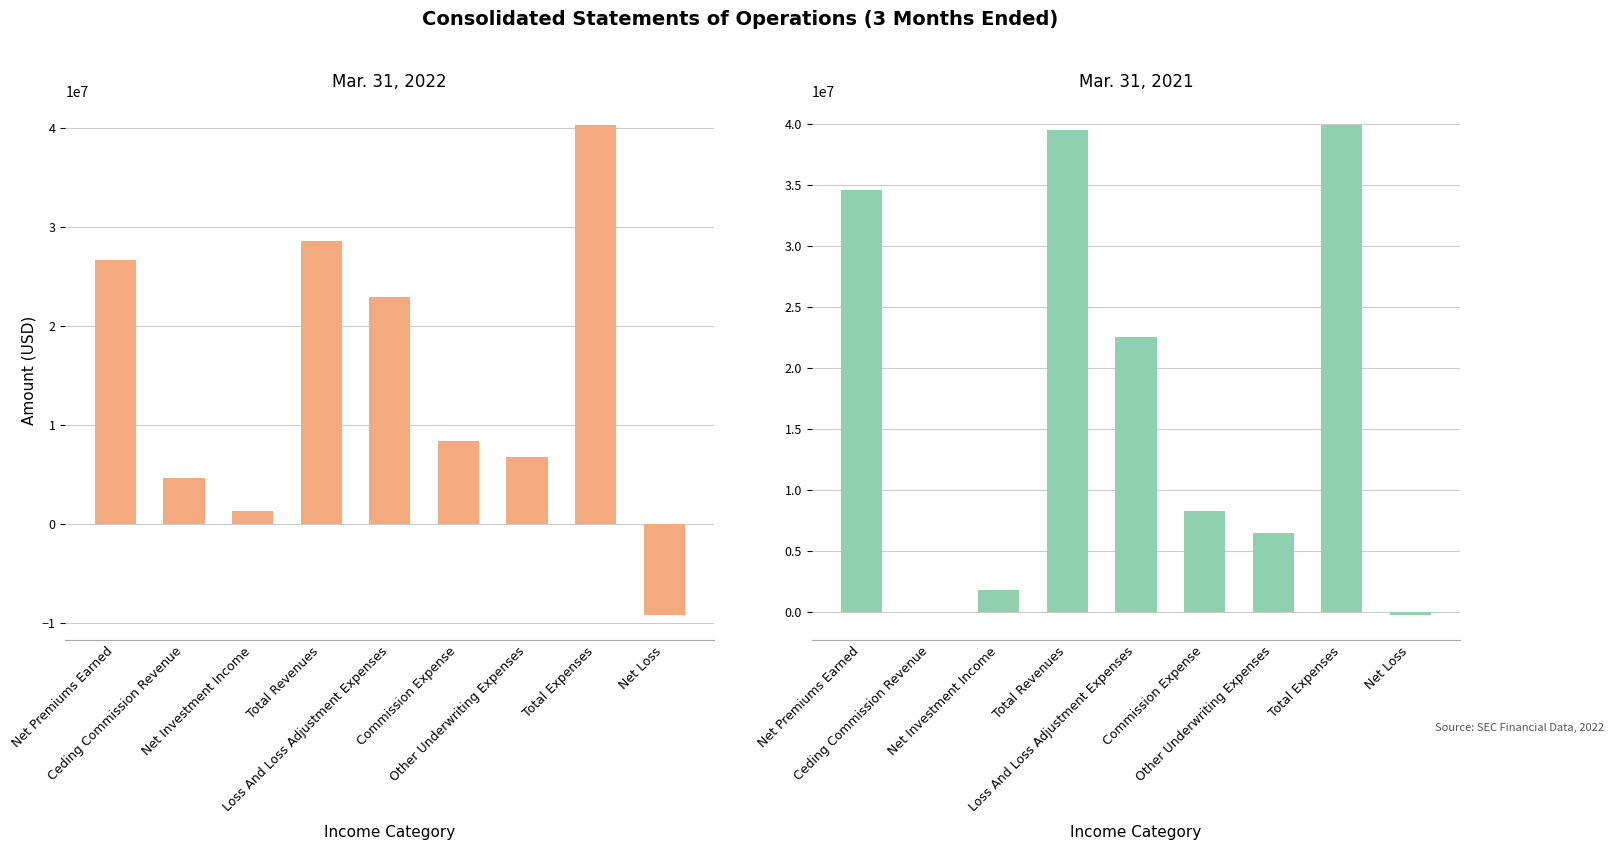

What is the lowest value of the Mar. 31, 2022 series?

-9197532